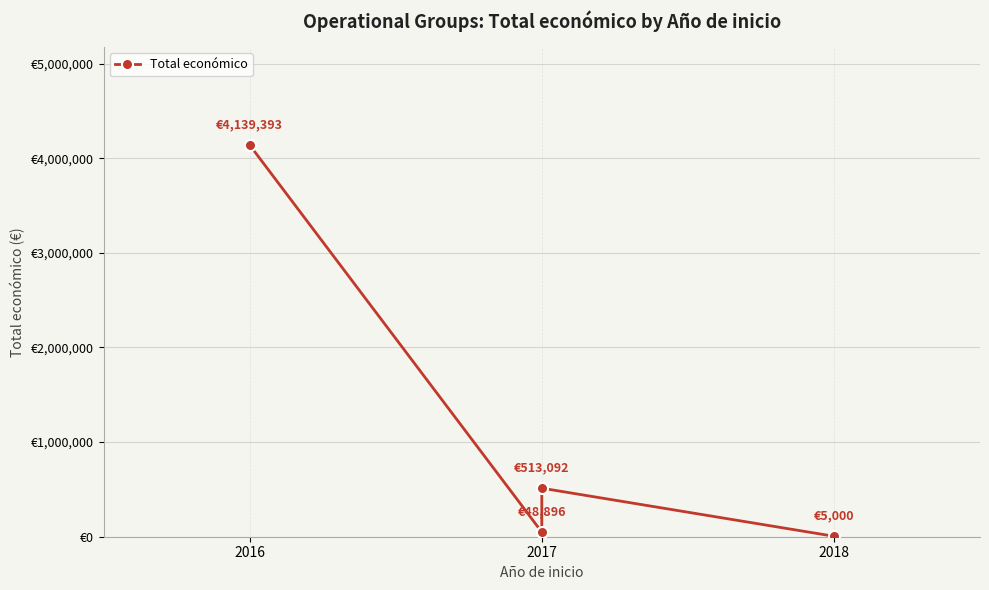

How many series are shown in this chart?

1